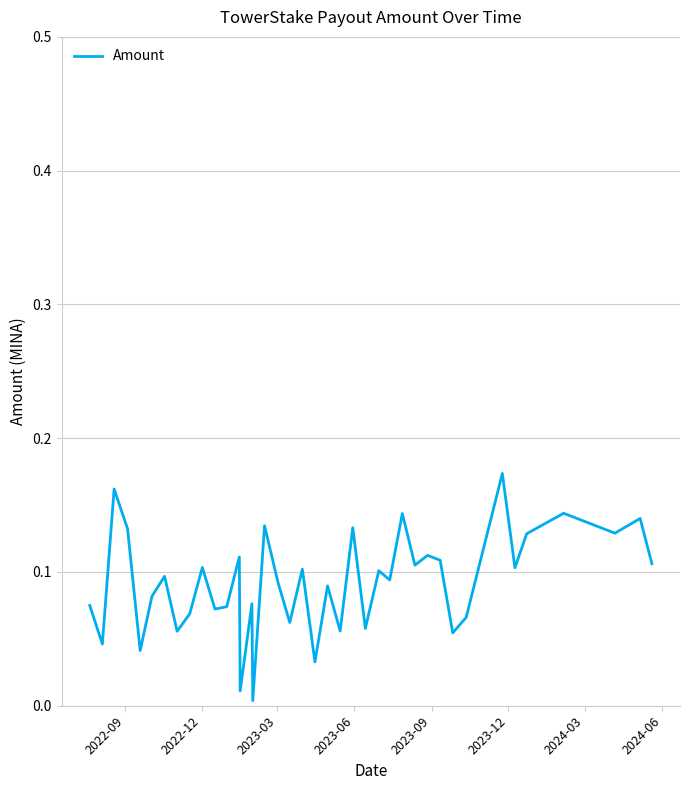

What is the difference between the maximum and second lowest values?

0.2